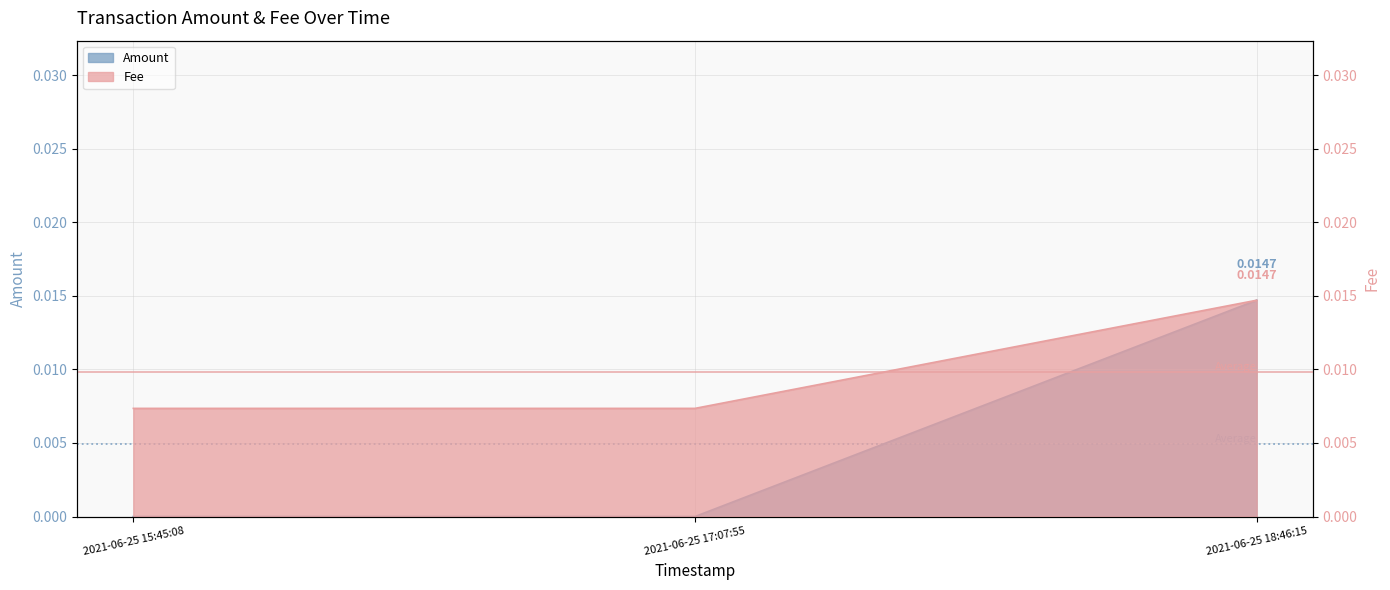

List the series in order of their overall mean, lowest first.

Amount, Fee